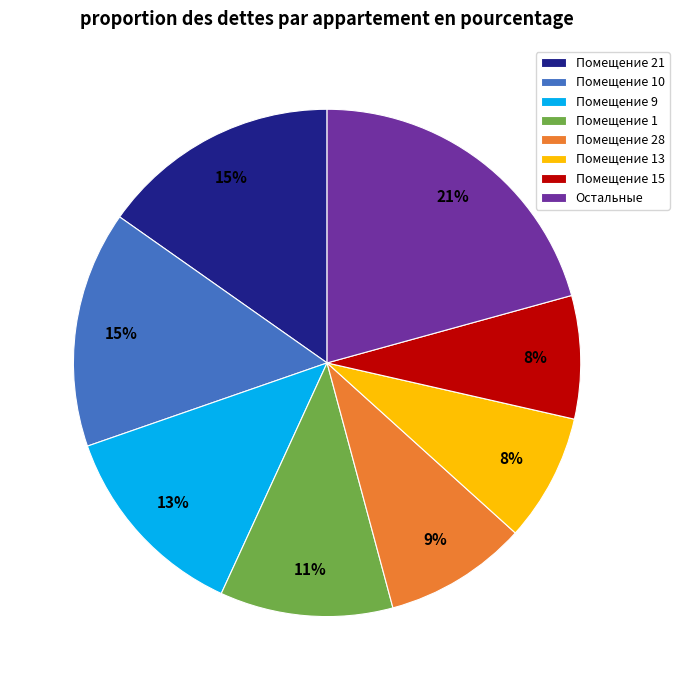

To the nearest percent, what is the difference between the largest and smallest slice percentages?

13%